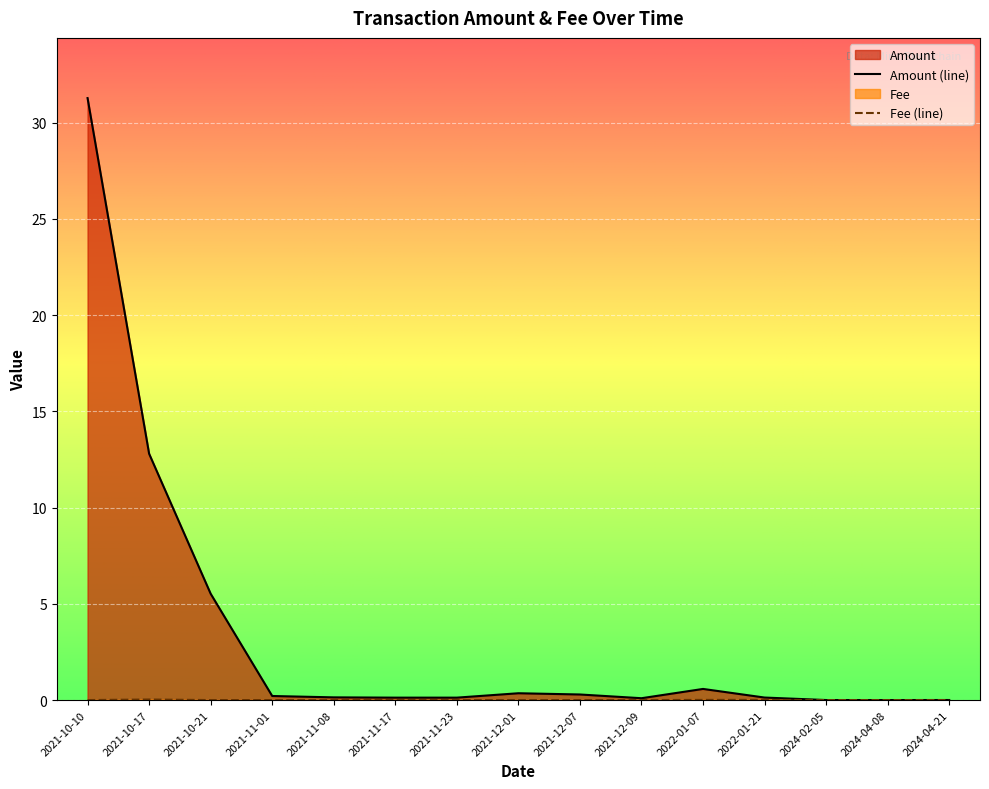

What is the label of the 3rd point from the left?

2021-10-21